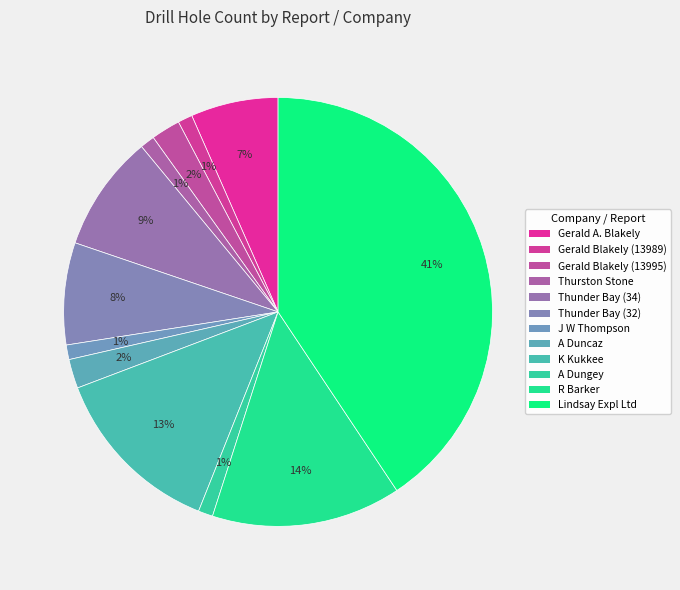

Which category has the biggest portion of the pie?

Lindsay Expl Ltd